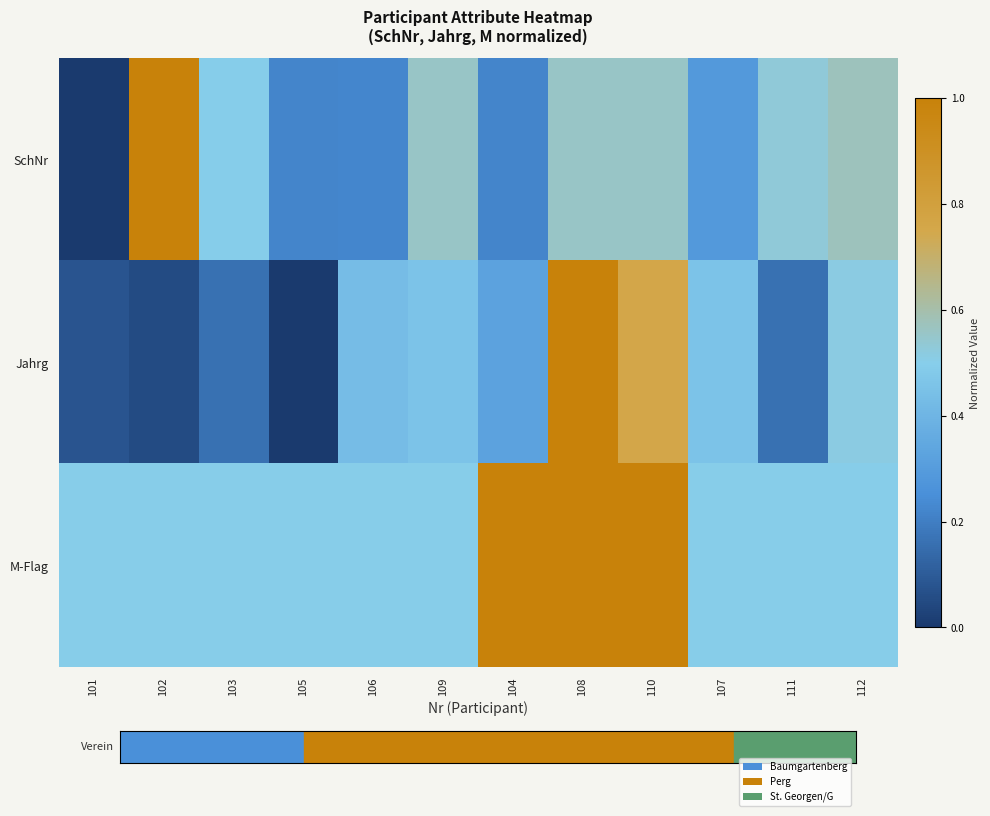

Reading left to right, transcribe all the data shown in this chart.

SchNr: 101=0.0	102=1.0	103=0.5	105=0.2	106=0.2	109=0.6	104=0.2	108=0.6	110=0.6	107=0.3	111=0.5	112=0.6
Jahrg: 101=0.1	102=0.1	103=0.2	105=0.0	106=0.4	109=0.5	104=0.3	108=1.0	110=0.8	107=0.5	111=0.2	112=0.5
M-Flag: 101=0.5	102=0.5	103=0.5	105=0.5	106=0.5	109=0.5	104=1.0	108=1.0	110=1.0	107=0.5	111=0.5	112=0.5